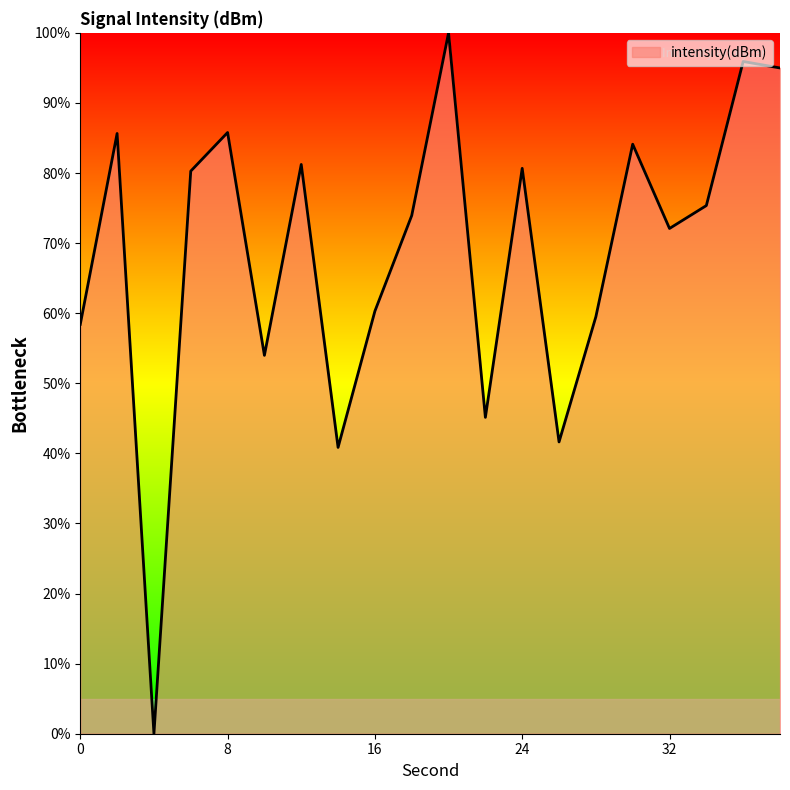

What is the greatest value displayed?

100.0